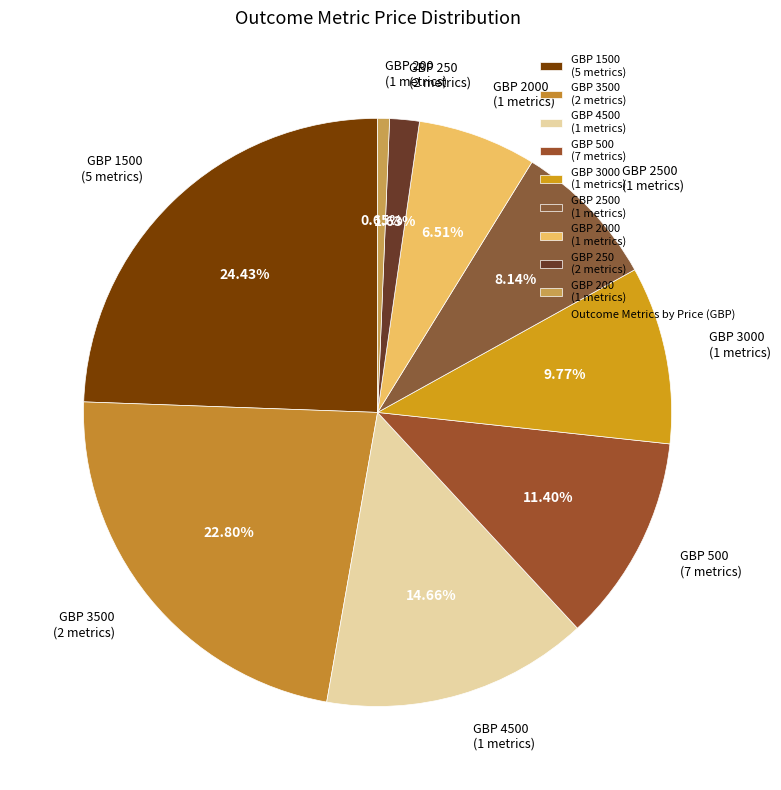

Does any single category account for the majority?

No